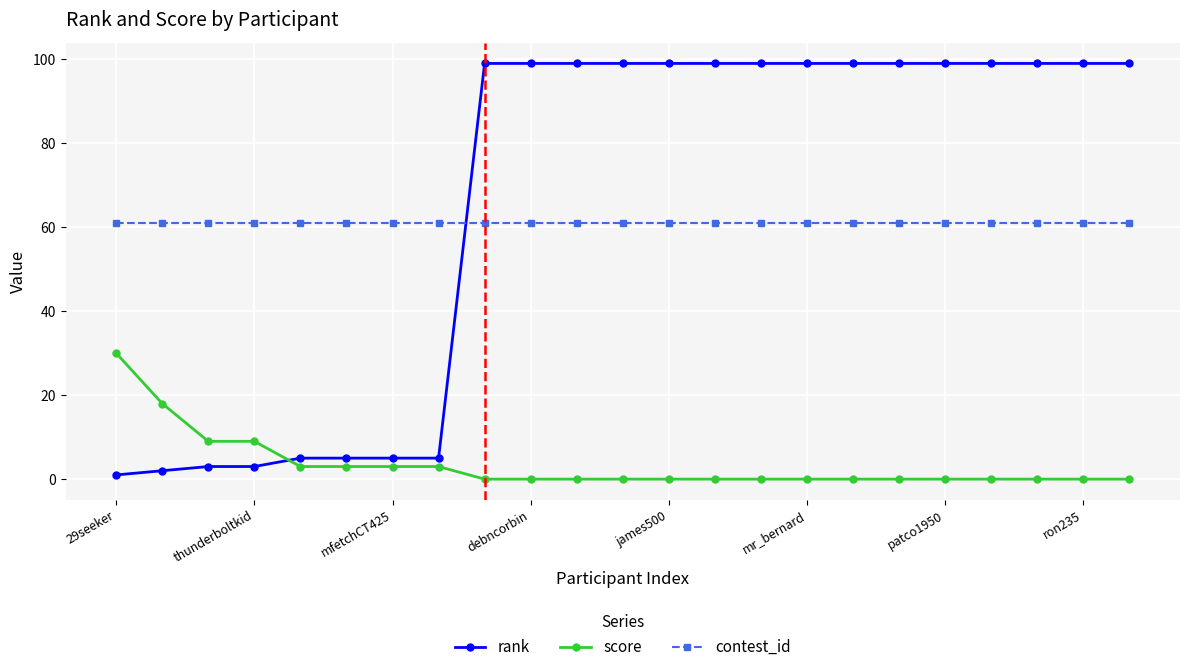

True or false: contest_id and score cross at least once.

False